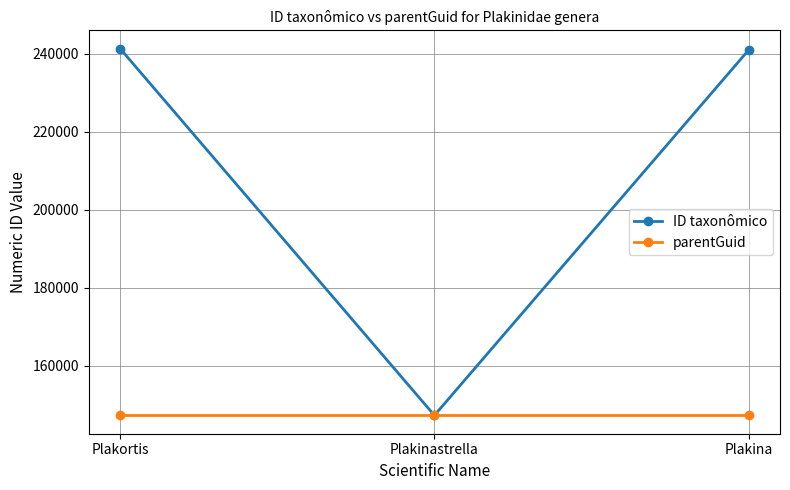

The value of ID taxonômico at Plakina is 96926. True or false?

False